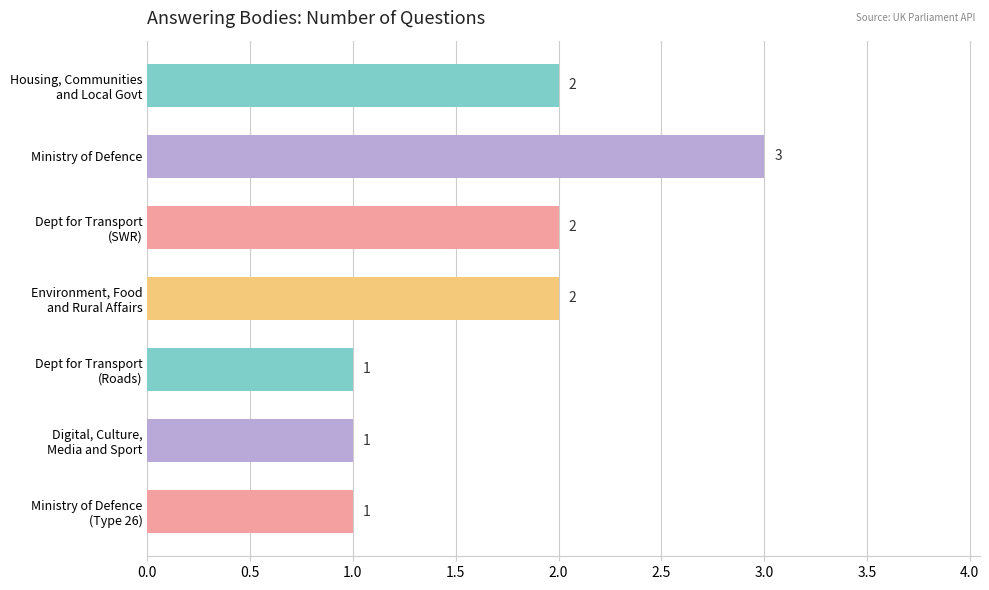

What is the sum of all values?

12